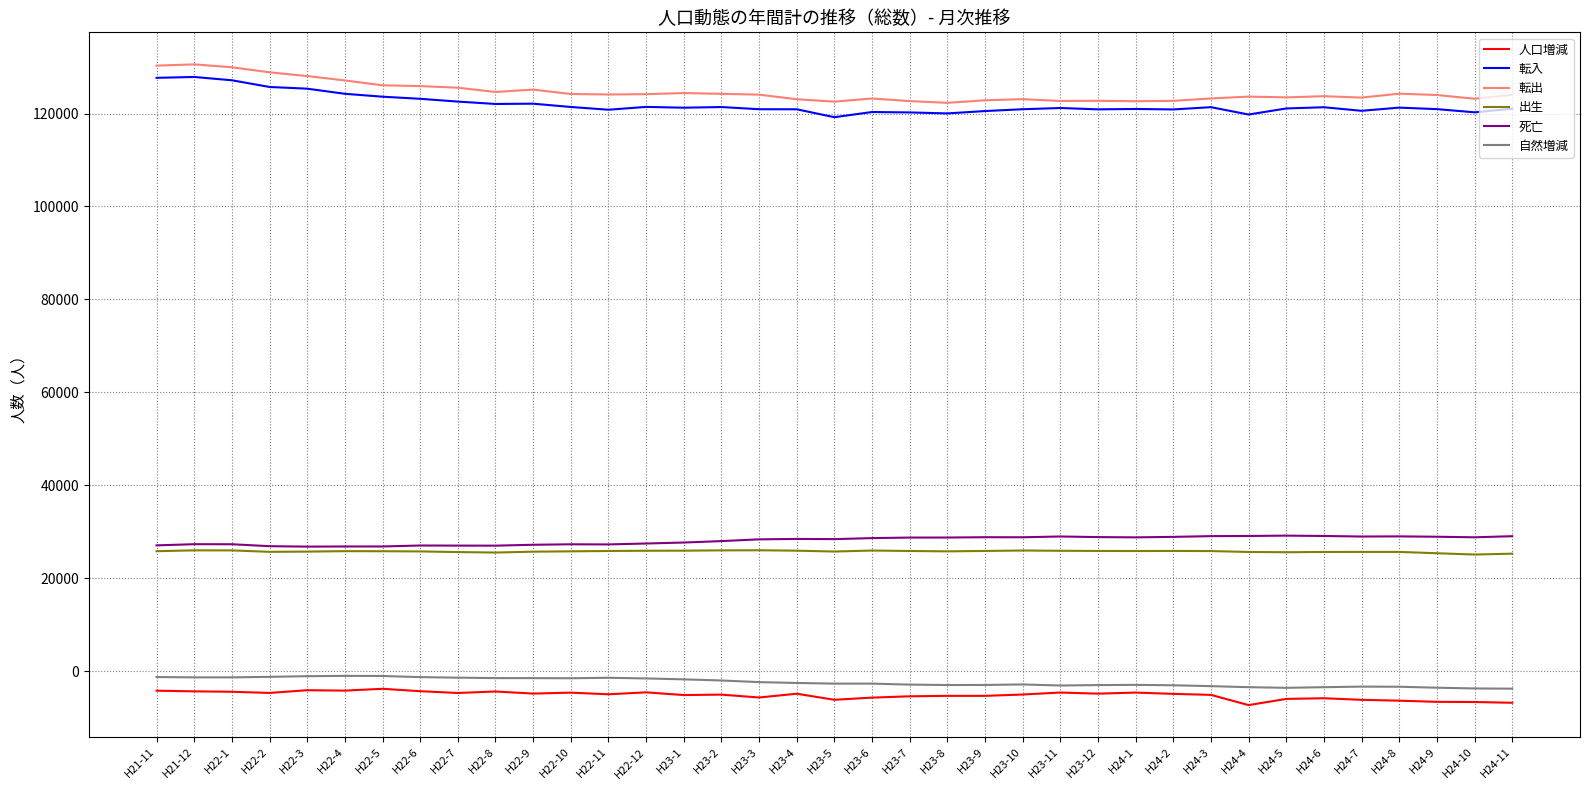

The value of 人口増減 at H23-4 is -4844. True or false?

True